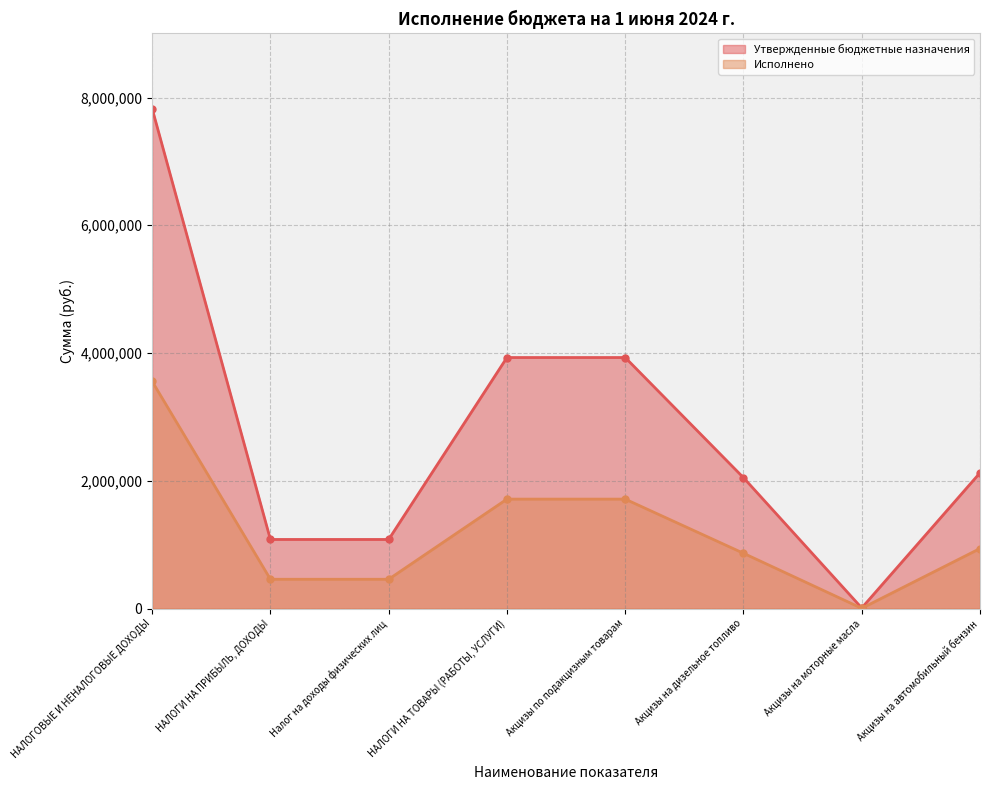

What is the minimum value for Исполнено?

4819.4